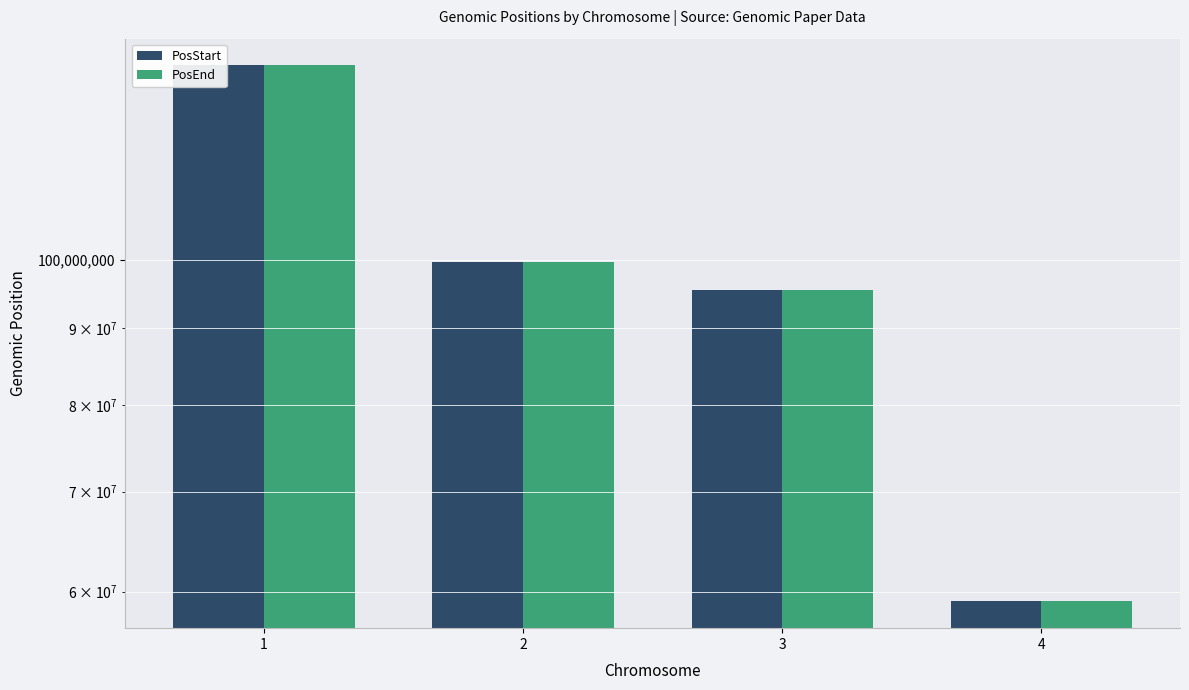

Rank the series by their average value, from highest to lowest.

PosEnd, PosStart